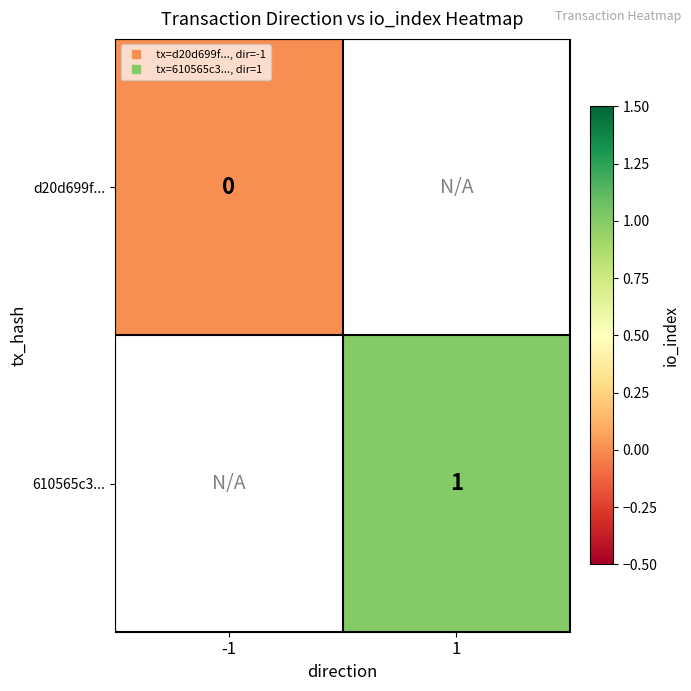

At how many categories does at least one series exceed 0?

1